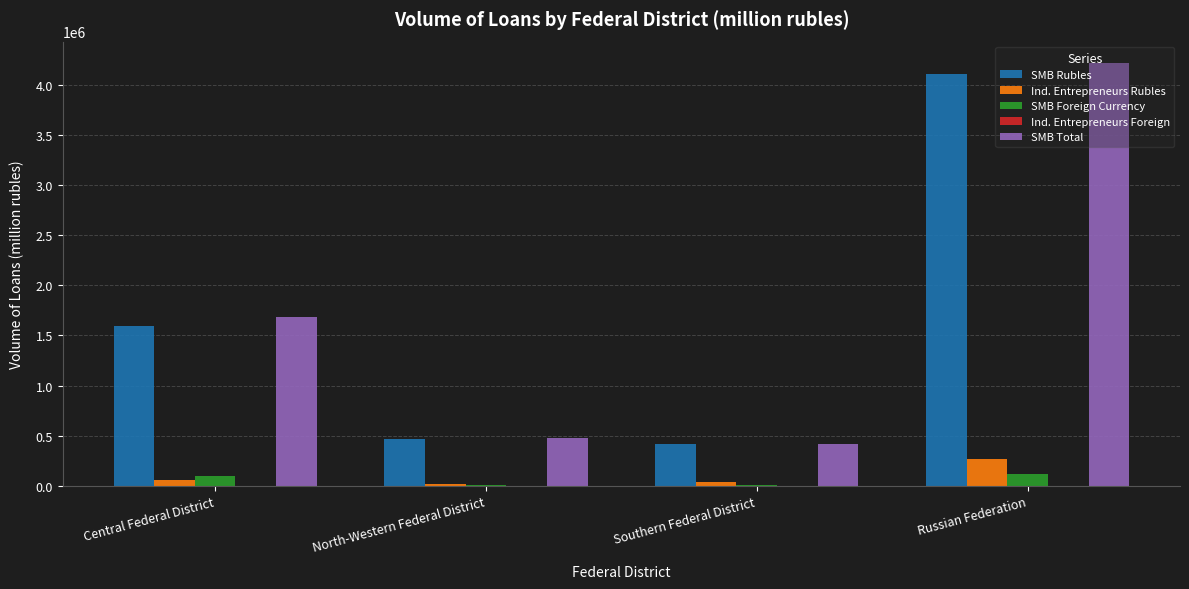

What is the sum of all SMB Rubles values?

6578931